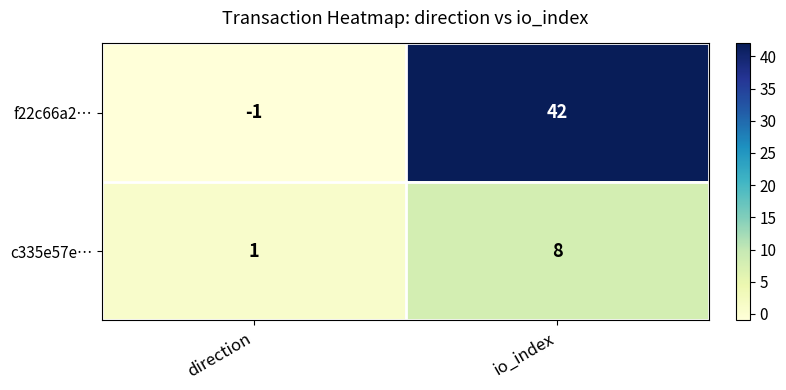

What value does the f22c66a2… series have at io_index, to the nearest 10?

40